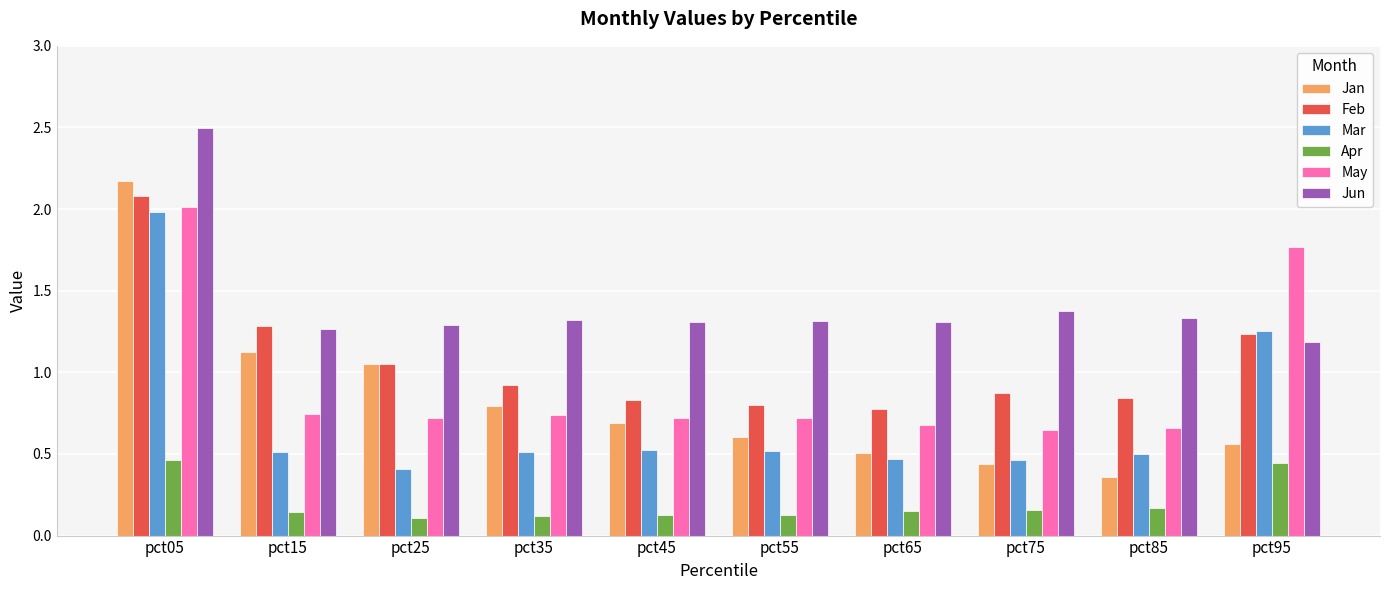

What is the greatest value displayed?

2.5